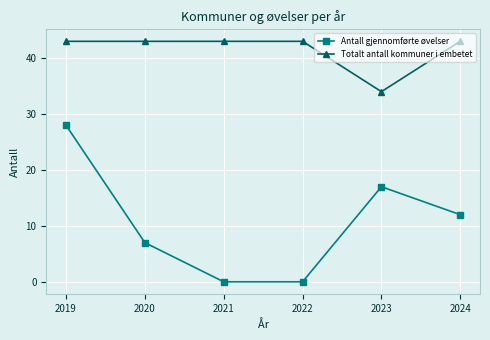

What are all the series names shown in the legend?

Antall gjennomførte øvelser, Totalt antall kommuner i embetet